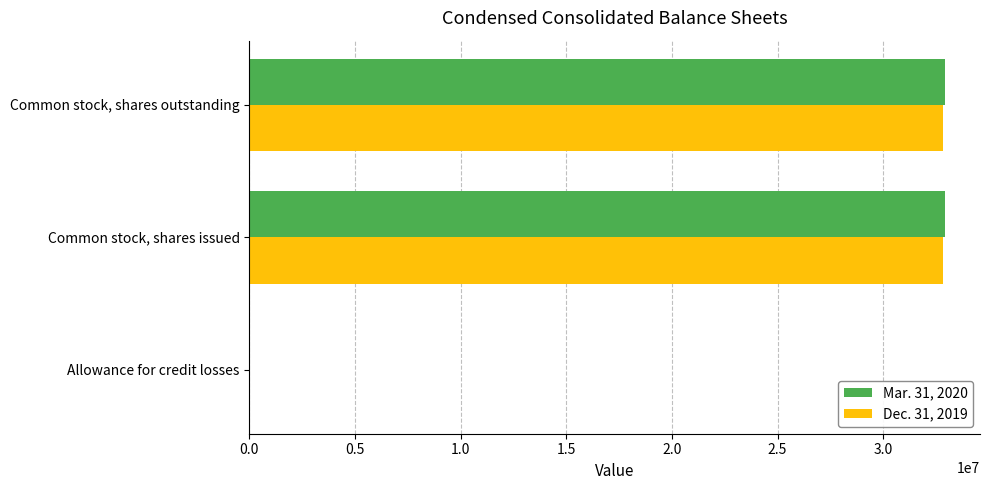

What is the maximum value shown in the chart?

32937431